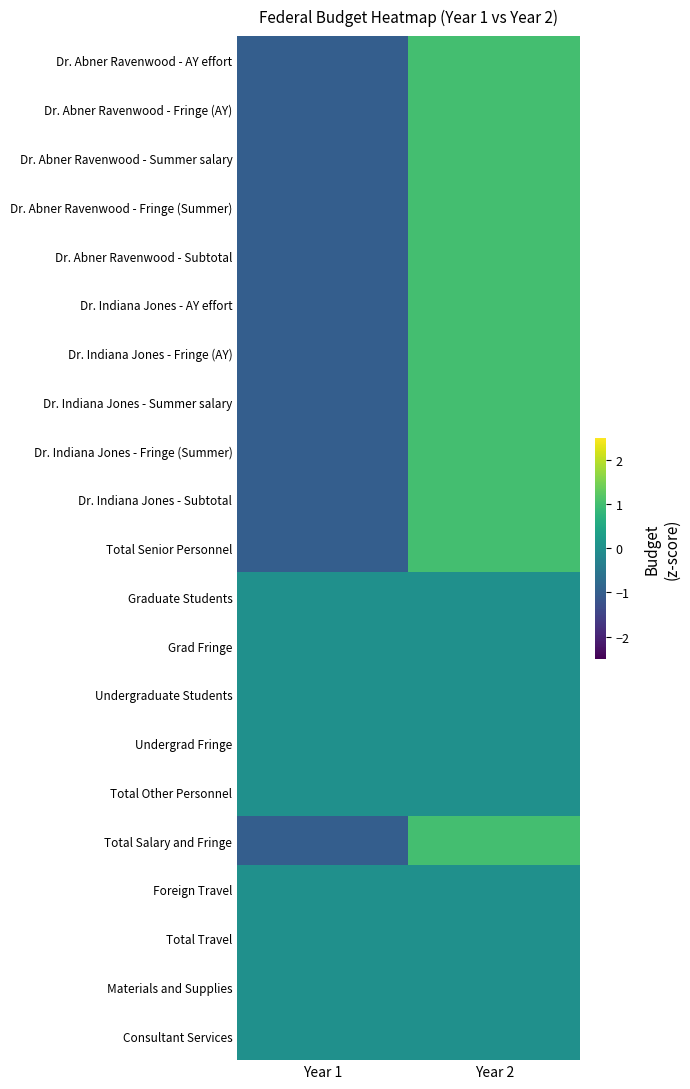

Rank the series by their maximum value, from lowest to highest.

Graduate Students, Grad Fringe, Undergraduate Students, Undergrad Fringe, Total Other Personnel, Foreign Travel, Total Travel, Materials and Supplies, Consultant Services, Dr. Indiana Jones - Fringe (AY), Dr. Abner Ravenwood - Subtotal, Total Senior Personnel, Dr. Abner Ravenwood - Fringe (AY), Dr. Abner Ravenwood - Summer salary, Dr. Indiana Jones - Fringe (Summer), Dr. Indiana Jones - Subtotal, Dr. Abner Ravenwood - Fringe (Summer), Dr. Indiana Jones - AY effort, Dr. Indiana Jones - Summer salary, Dr. Abner Ravenwood - AY effort, Total Salary and Fringe